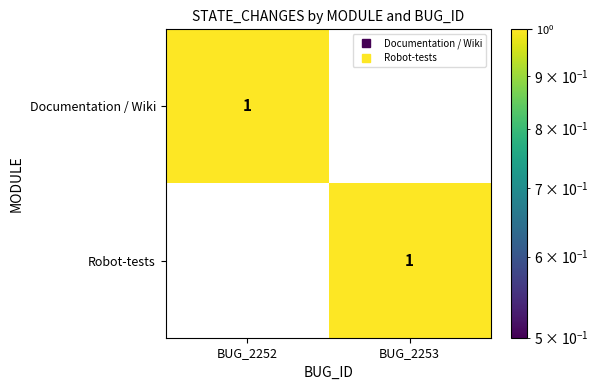

Rank the categories by Documentation / Wiki value from lowest to highest.

BUG_2253, BUG_2252